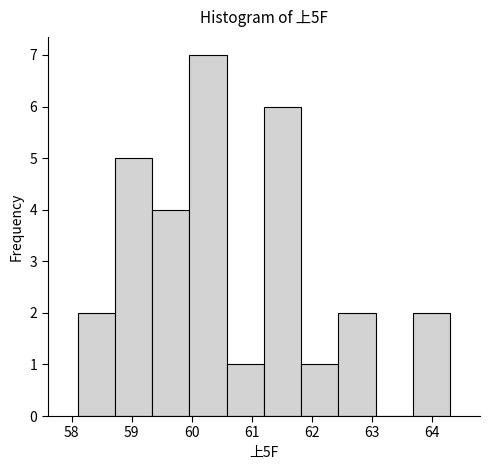

Reading left to right, list every bar in this chart as the range it spans on the x-axis followed by its height. Neither the bar edges nor the heights are printed on the chart, so give them approximately, as read against the axes.

58.10 to 58.72: 2
58.72 to 59.34: 5
59.34 to 59.96: 4
59.96 to 60.58: 7
60.58 to 61.20: 1
61.20 to 61.82: 6
61.82 to 62.44: 1
62.44 to 63.06: 2
63.06 to 63.68: 0
63.68 to 64.30: 2